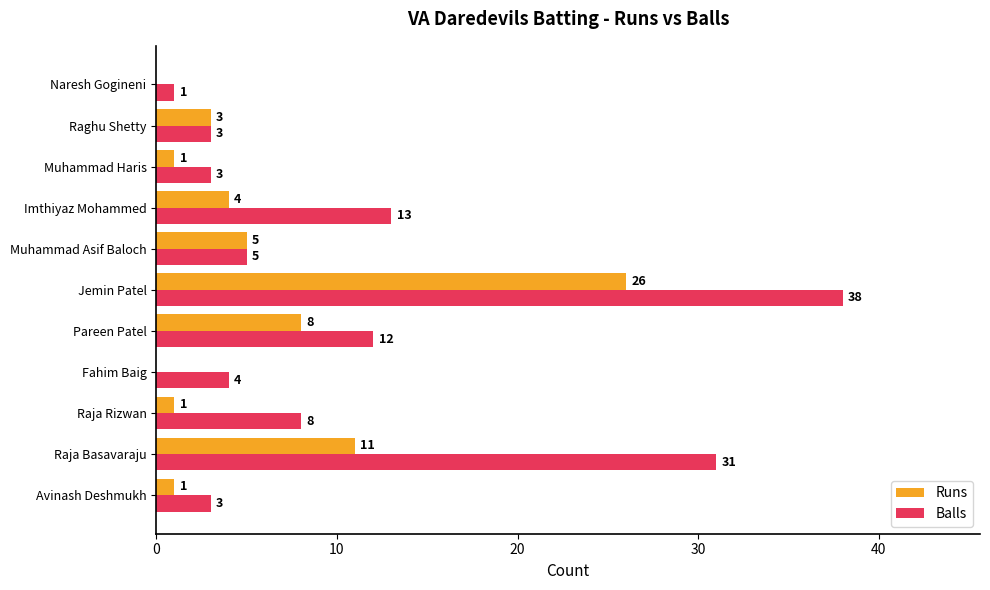

Read the Balls value at Muhammad Asif Baloch, to the nearest 5.

5